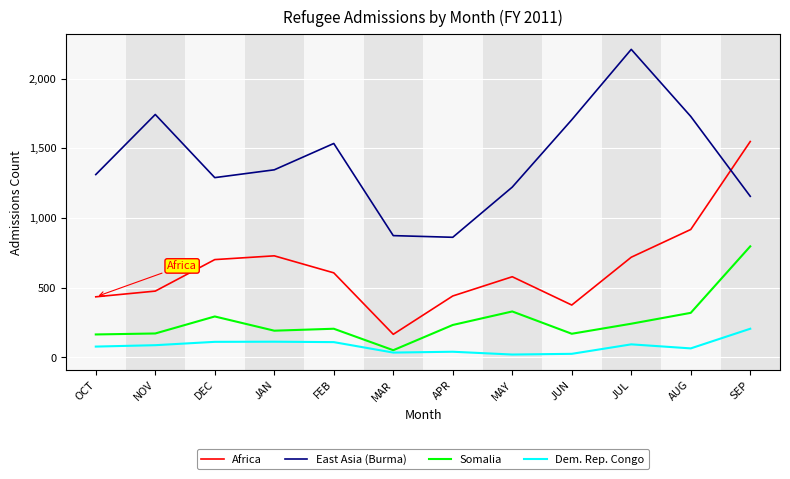

At how many categories does at least one series exceed 1649?

4